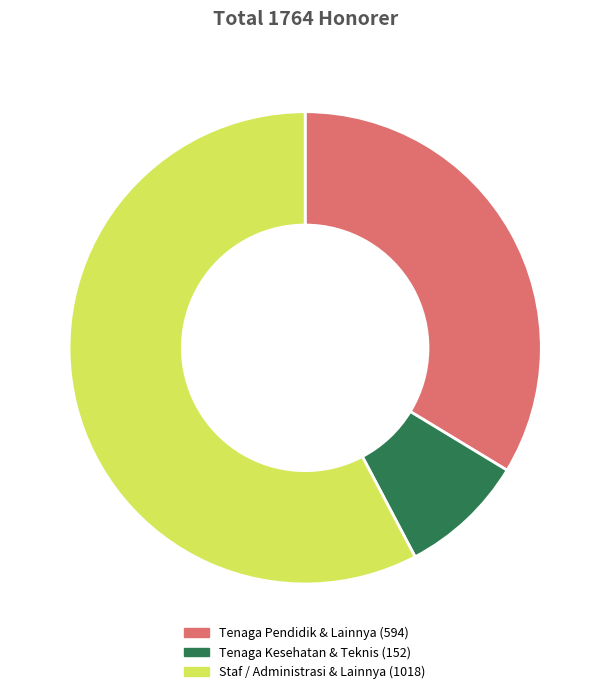

Is there any slice that represents more than half of the pie?

Yes